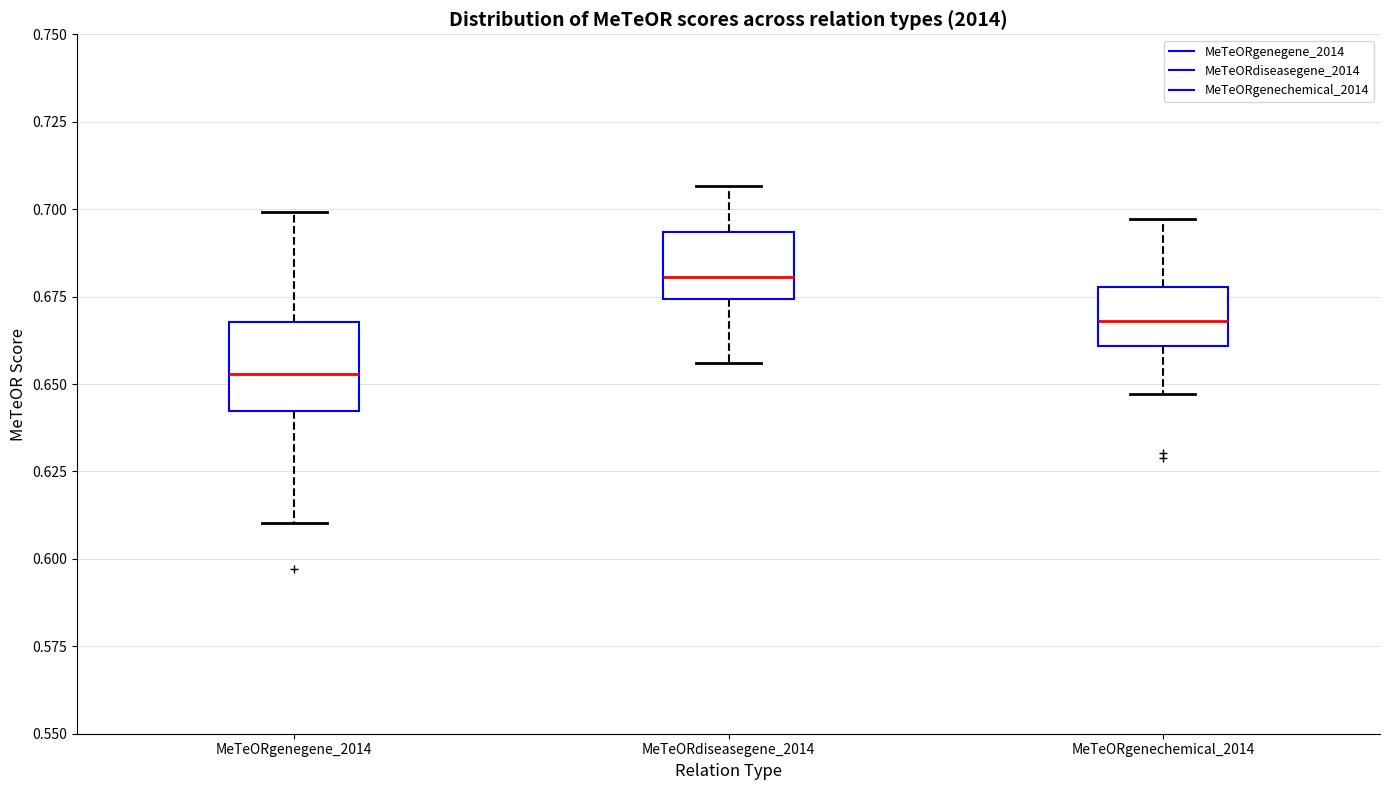

Comparing the boxes themselves (not the whiskers), which one is the tallest?

MeTeORgenegene_2014